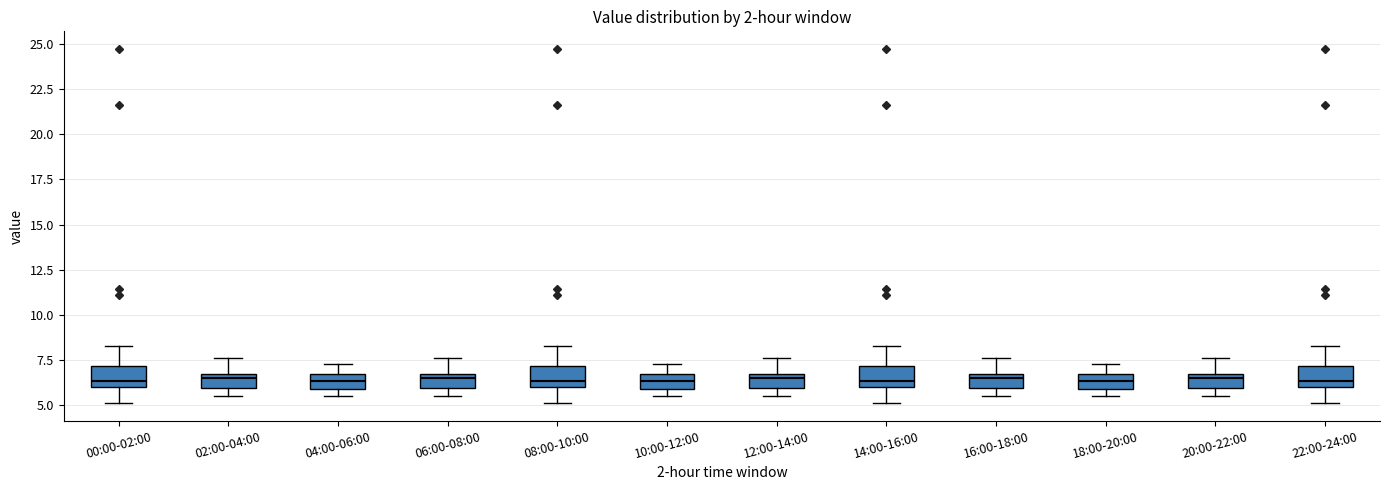

Where is the upper edge of the box for 18:00-20:00 on the y-axis? The values are not printed on the chart, so give them approximately, as read against the axis.

6.5